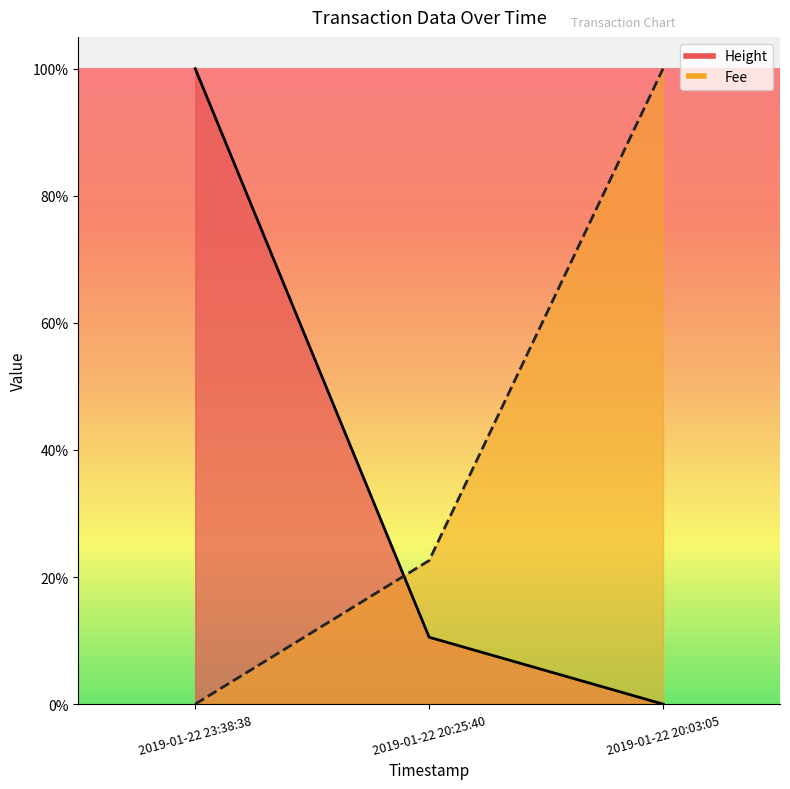

How many lines are shown in the chart?

2